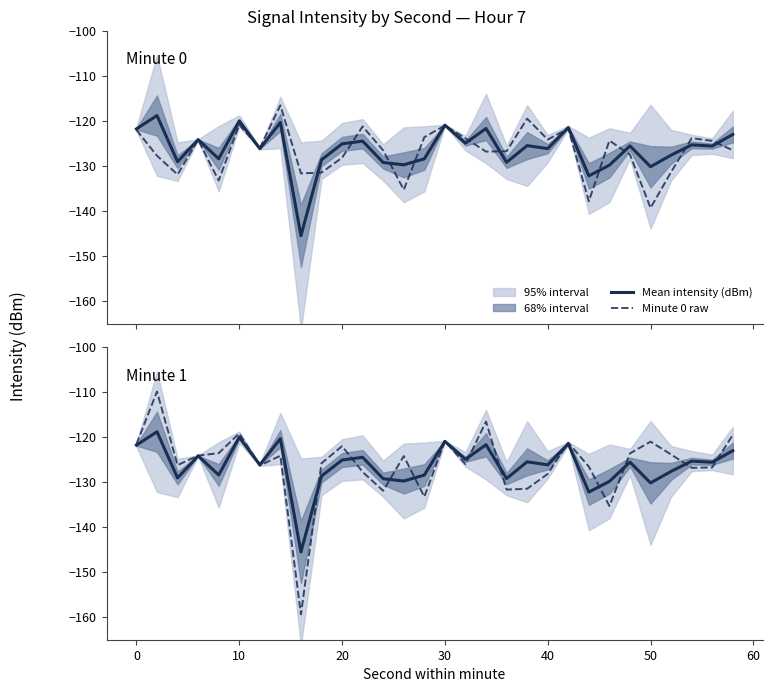

Is it true that Minute 1 raw equals -258.2 at 70?

False